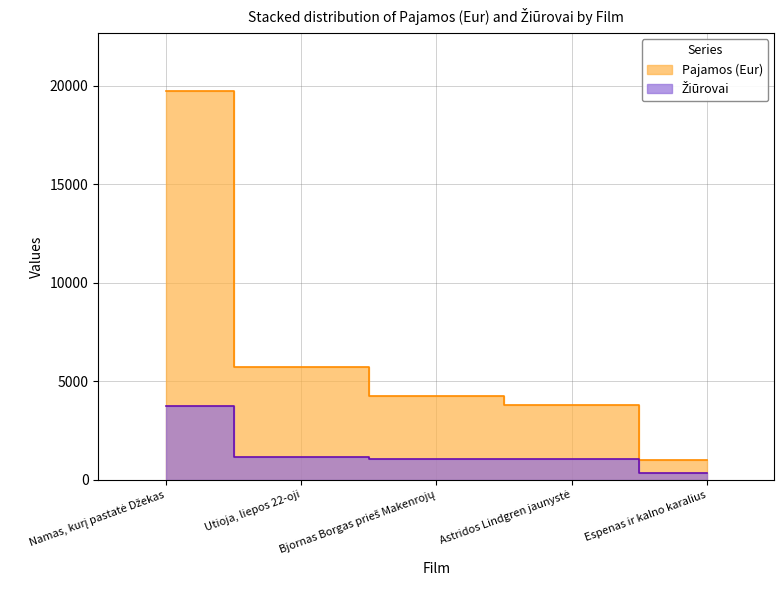

The value of Žiūrovai at Utioja, liepos 22-oji is 1163. True or false?

True